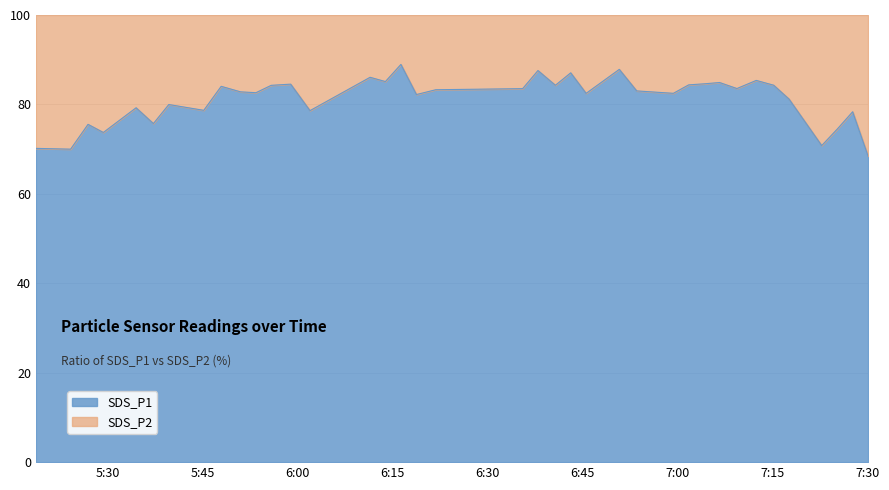

Between 3 and 10, which series saw the biggest shift?

SDS_P2